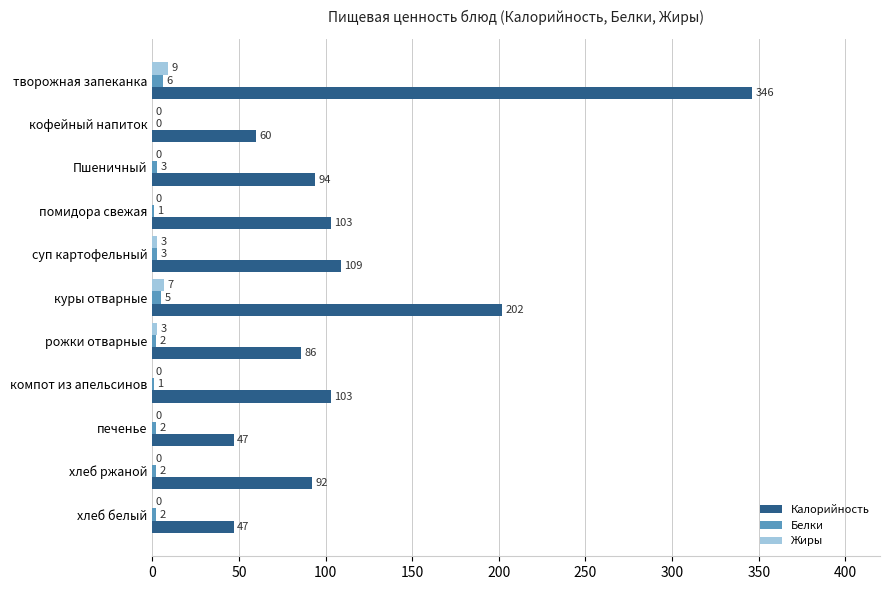

At which category is the sum across all series the highest?

творожная запеканка